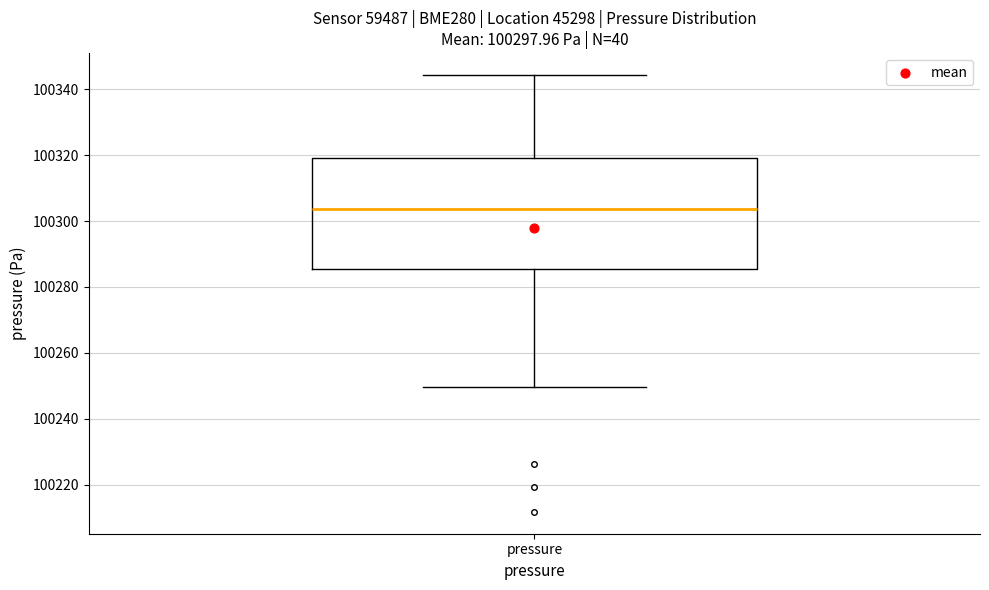

Read this box plot against the y-axis: the position of the median line, the range covered by the box, and the ends of both whiskers. The values are not printed on the chart, so give them approximately, as read against the axis.

median 100304, box 100286 to 100320, whiskers 100250 to 100344